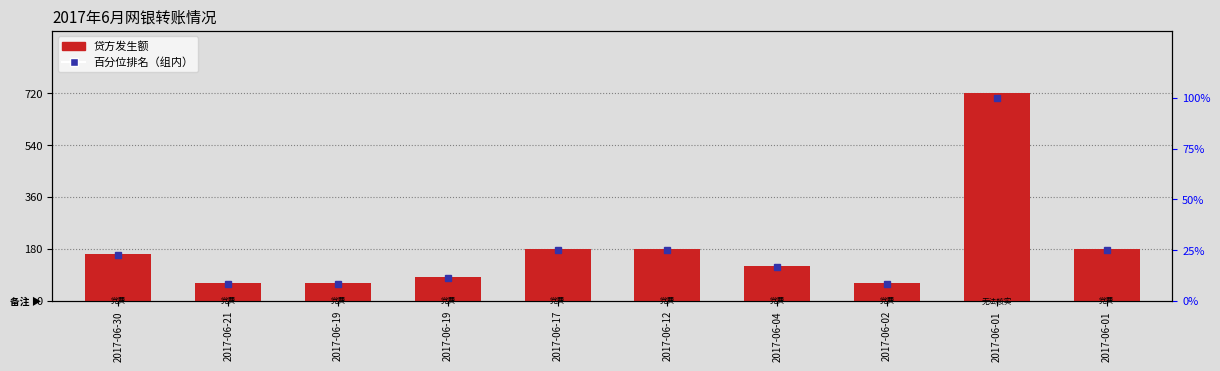

What is the sum of the values at 2017-06-02 and 2017-06-01?

780